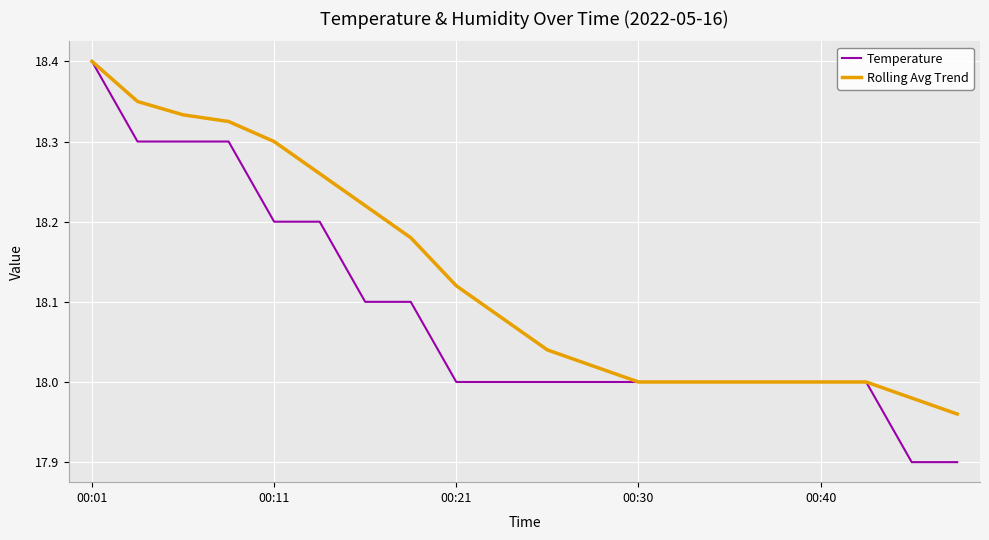

Rank the series by their average value, from lowest to highest.

Temperature, Rolling Avg Trend